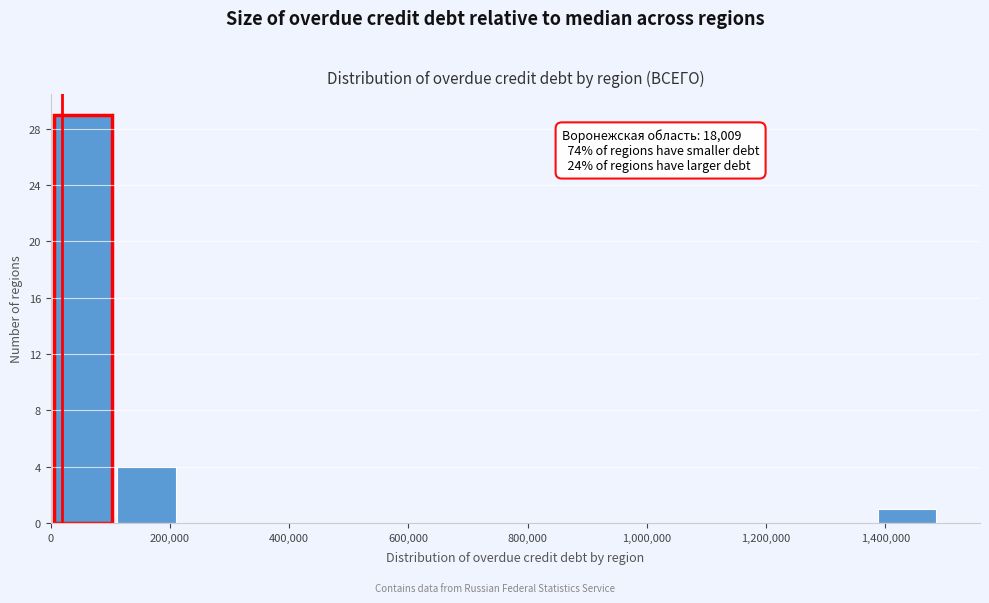

Which range on the x-axis has the tallest bar?

0 to 100000